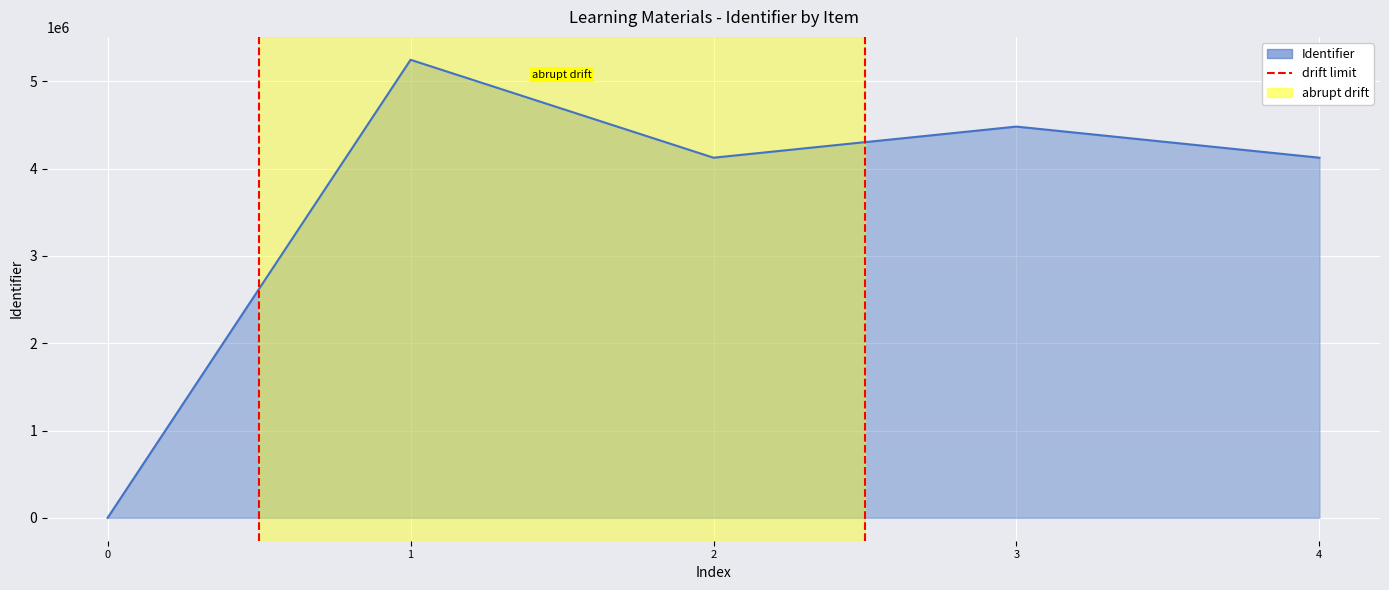

True or false: the data shows 0 at 0.

True